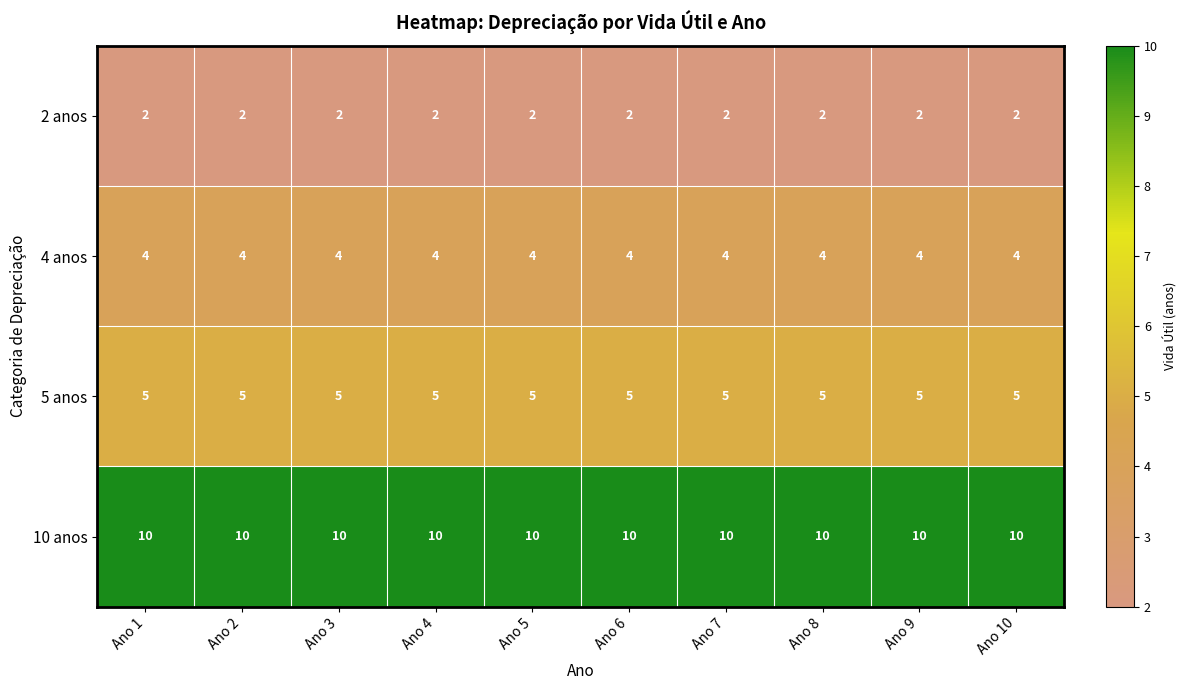

What is the spread (max minus min) of values at Ano 2?

8